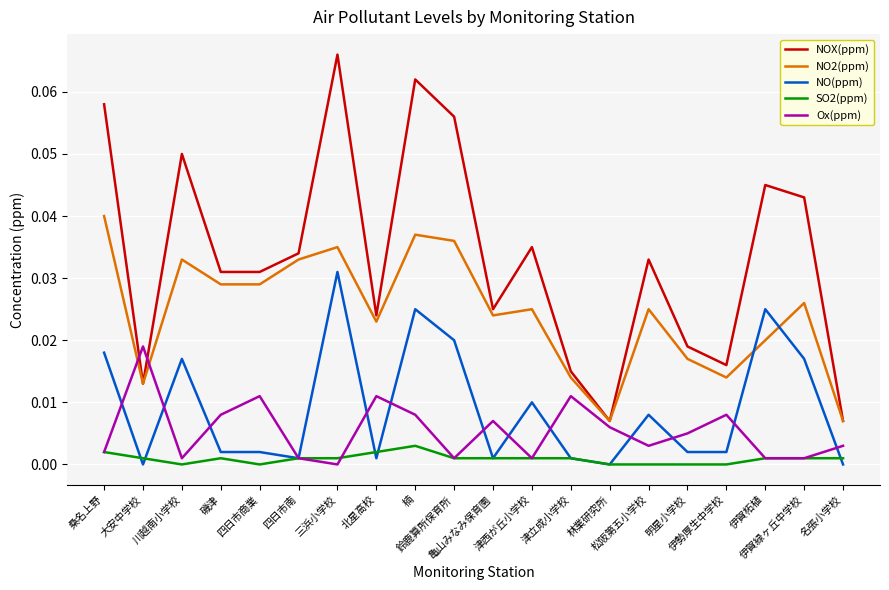

True or false: NOX(ppm) and NO(ppm) cross at least once.

False